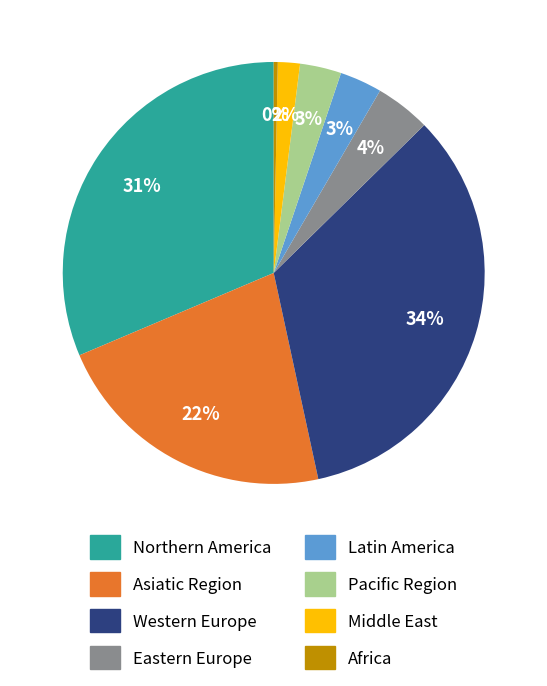

To the nearest percent, what is the difference between the largest and smallest slice percentages?

34%